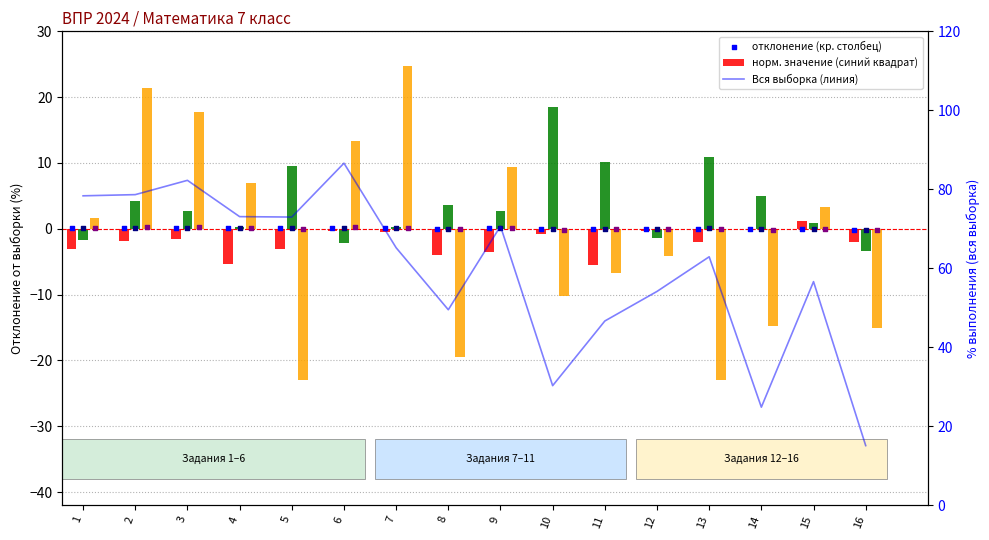

At how many categories does at least one series exceed 81?

2